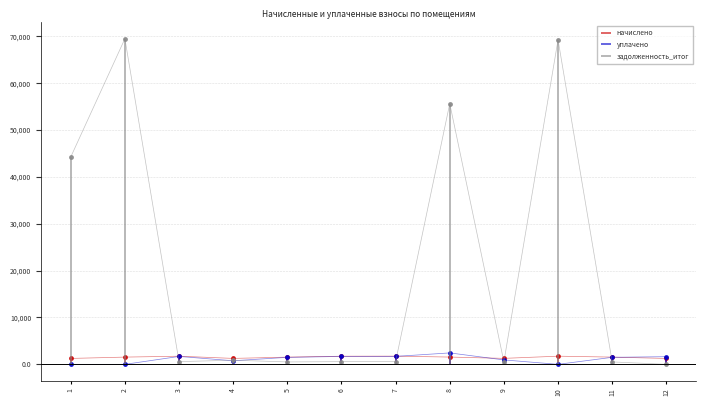

At which label does уплачено reach its minimum?

1